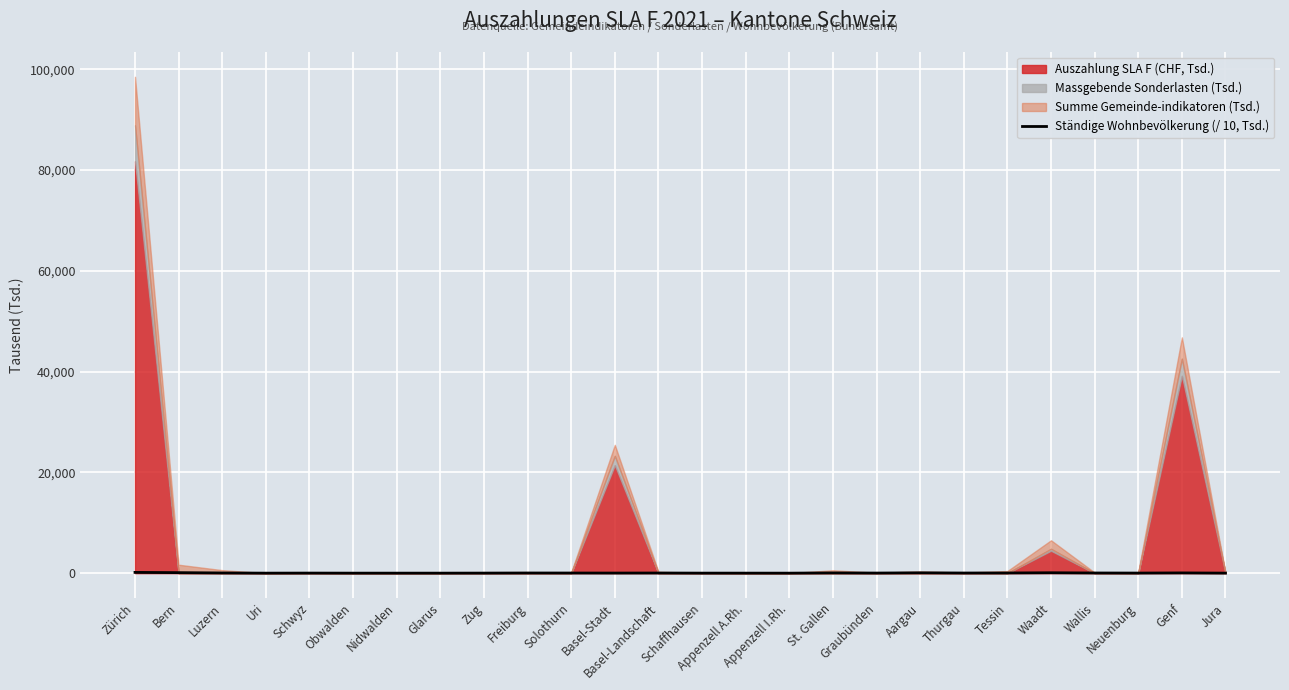

How many values are below 27?

13